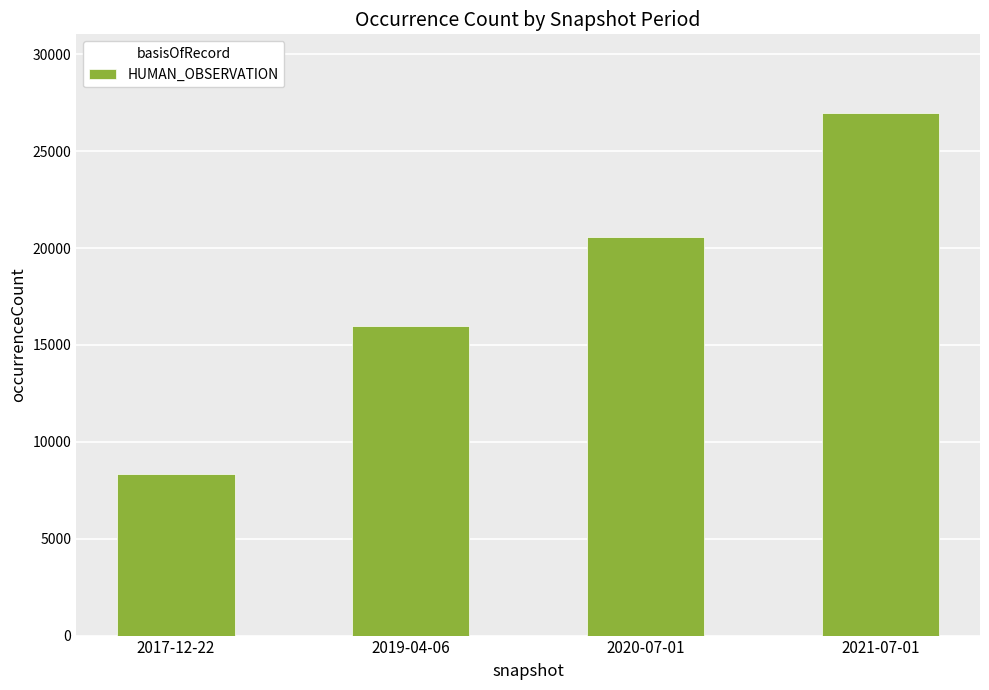

Which category has the lowest value across all series?

2017-12-22